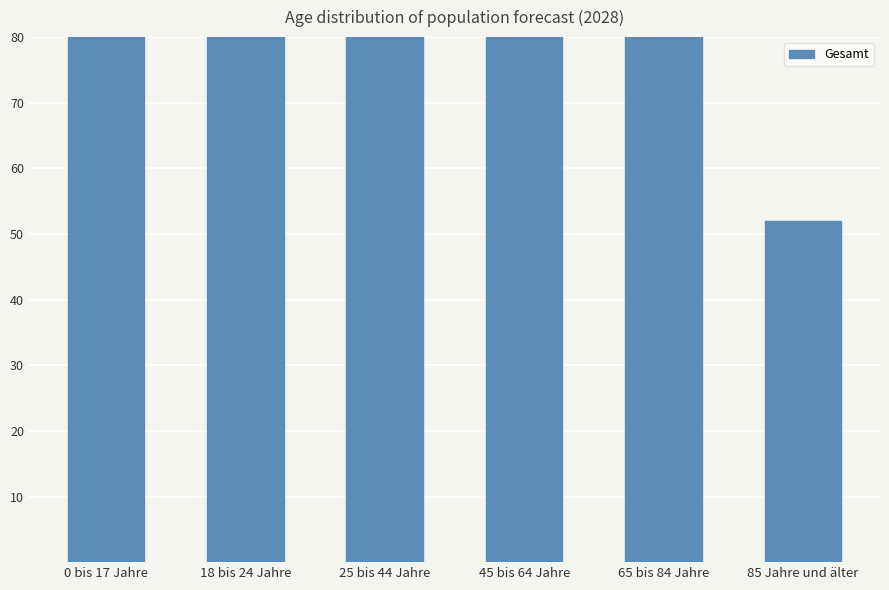

What is the difference between the maximum and minimum values?

498